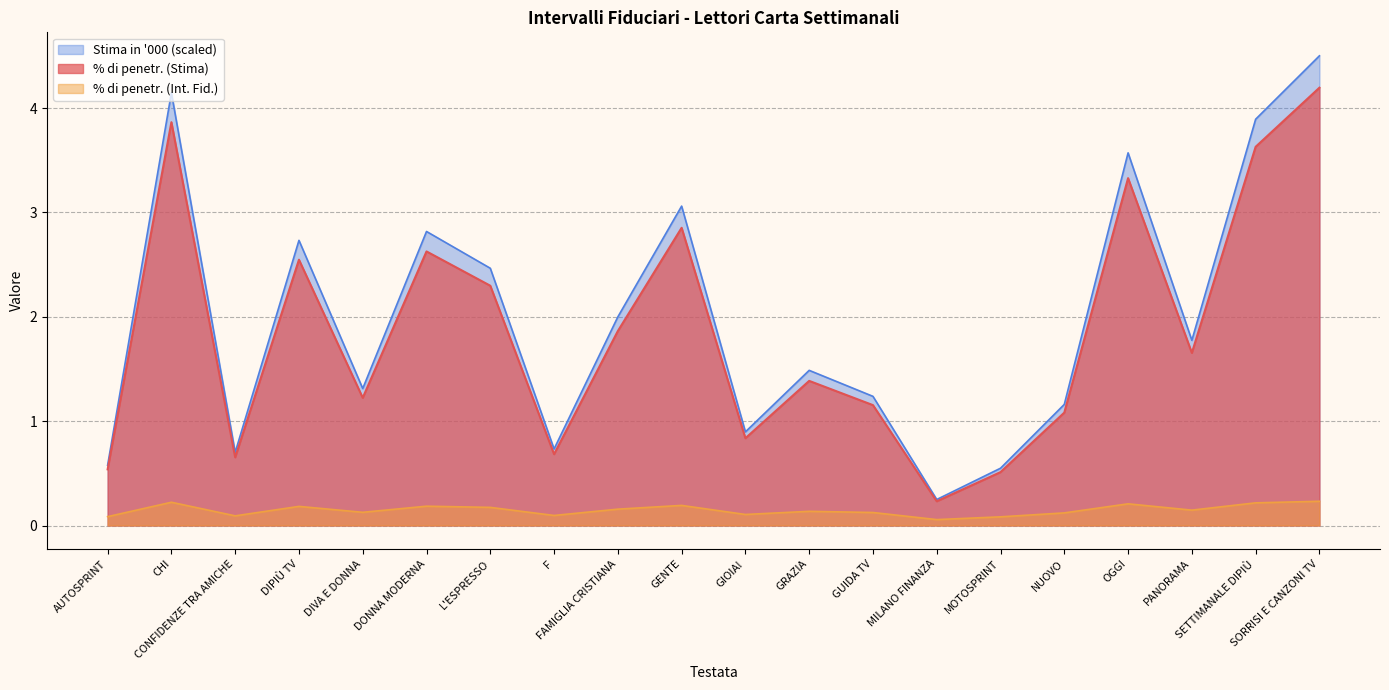

What is the greatest value displayed?

4.5